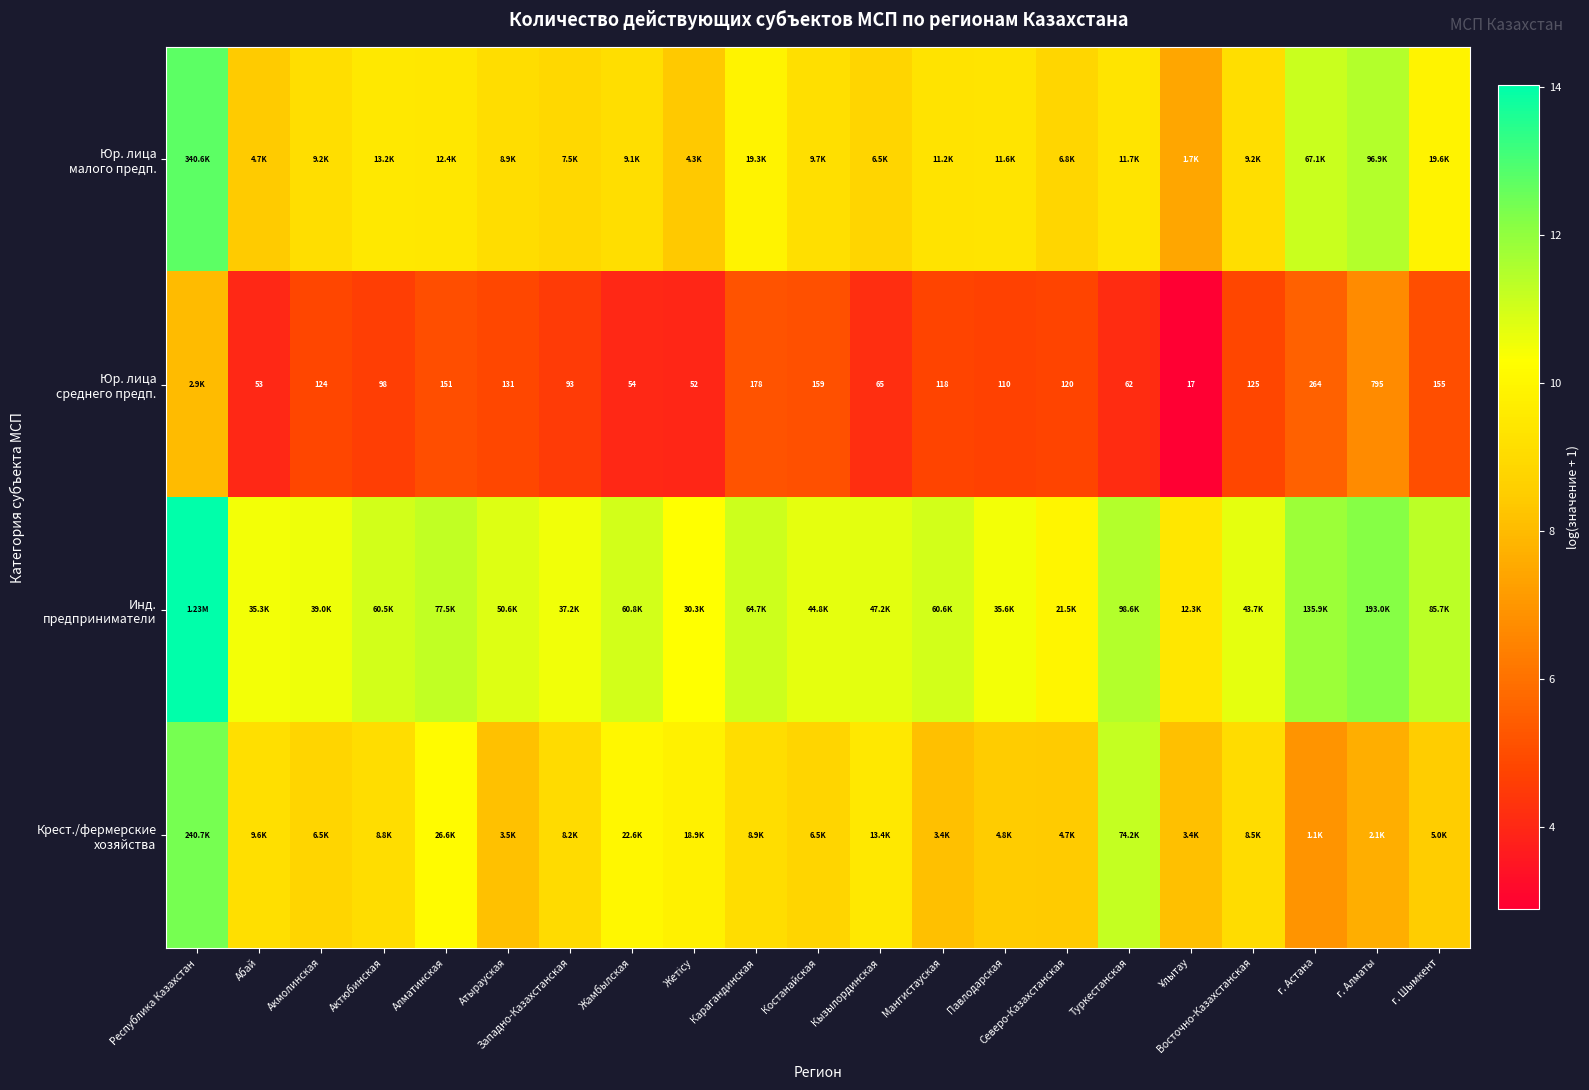

What is the difference between the highest and lowest values at Жетісу?

6.3